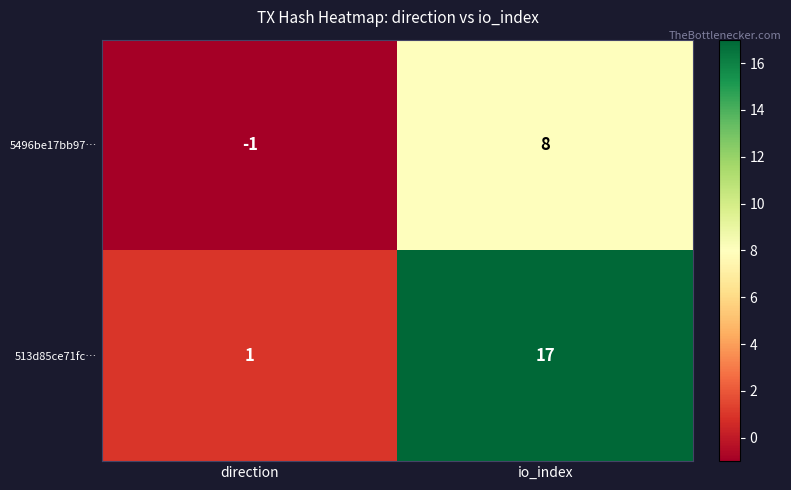

Reading left to right, extract all data points from this chart.

5496be17bb97…: -1	8
513d85ce71fc…: 1	17